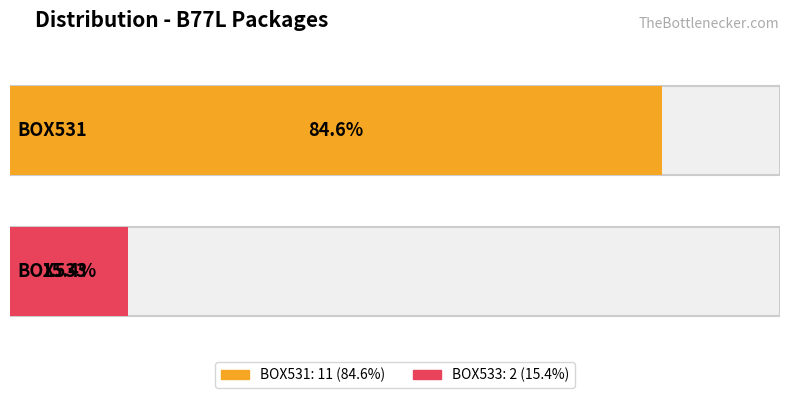

What is the maximum value shown in the chart?

11